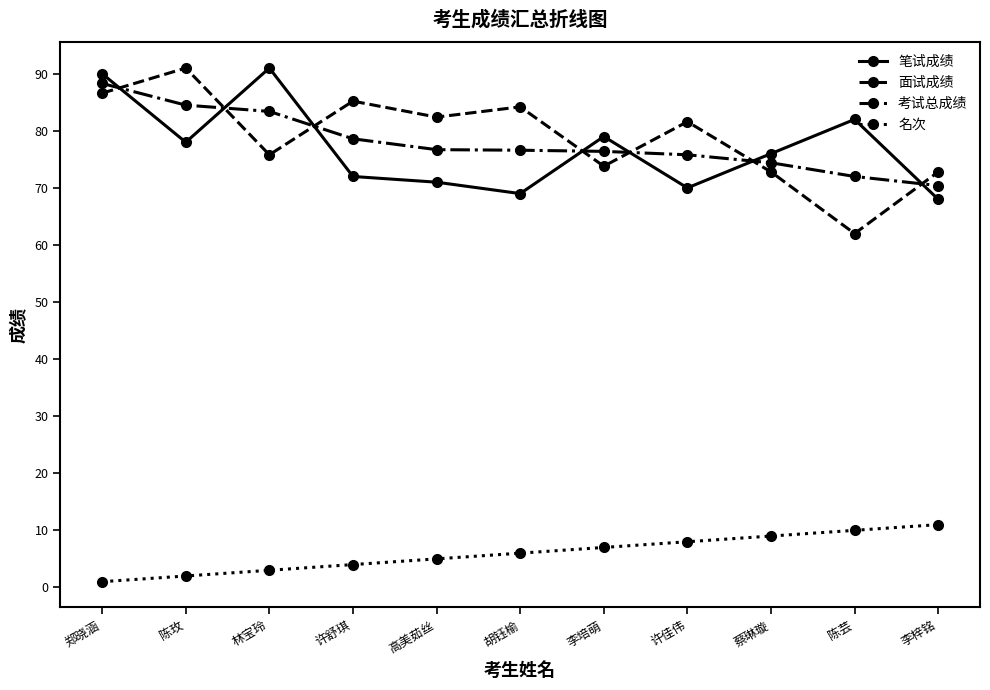

What is the label of the 1st point from the left?

郑晓涵